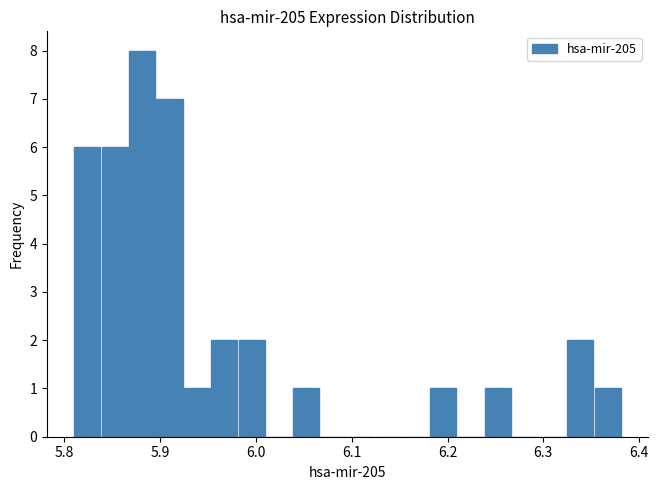

Read against the x-axis, roughly where is the centre of the tallest bar?

5.88